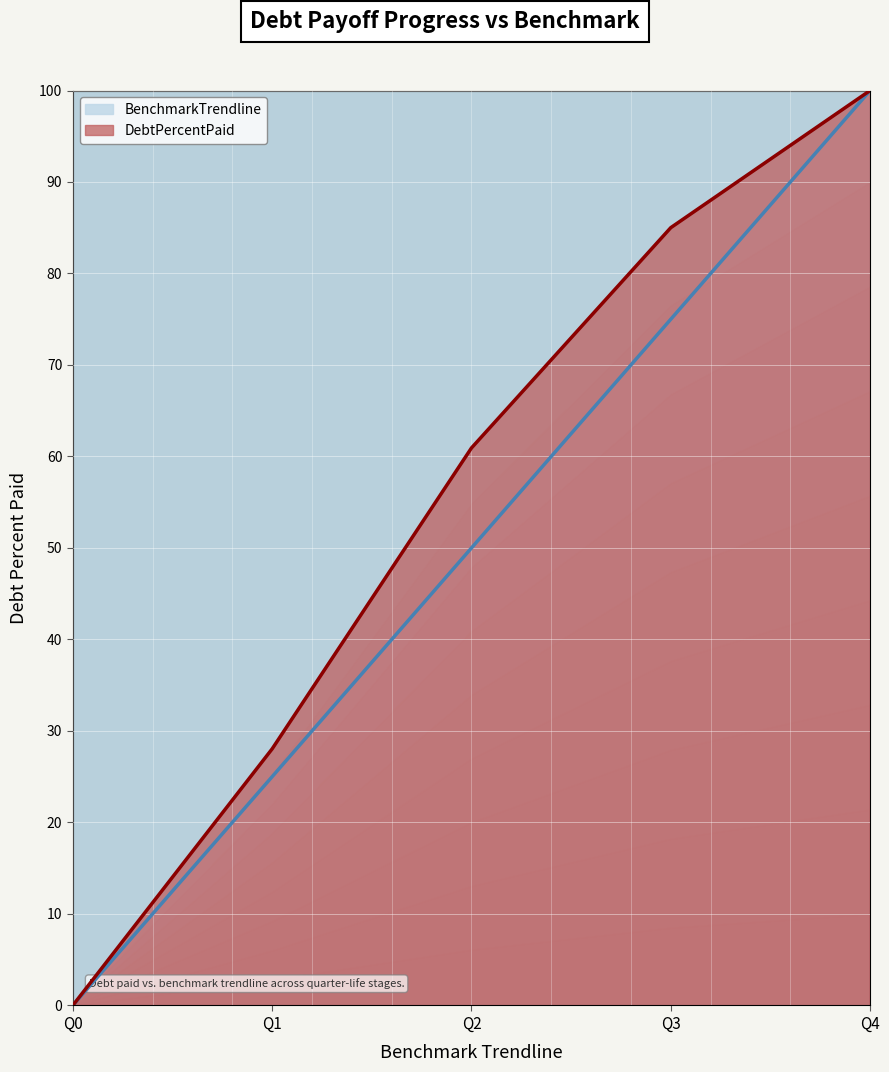

What is the average value of the BenchmarkTrendline series?

50.0